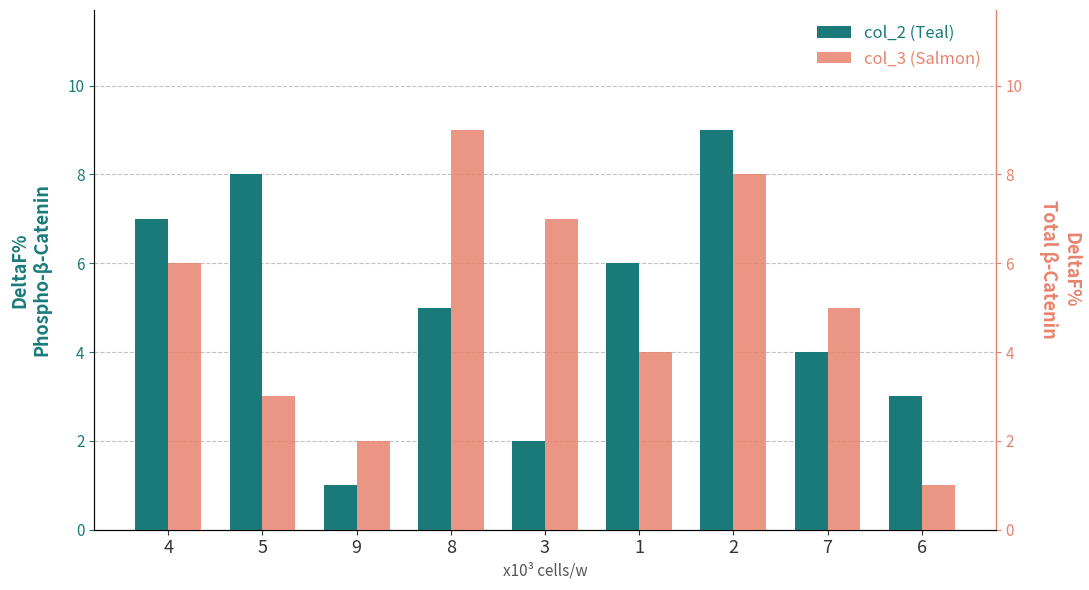

Rank the categories by col_2 (Teal) value from highest to lowest.

2, 5, 4, 1, 8, 7, 6, 3, 9